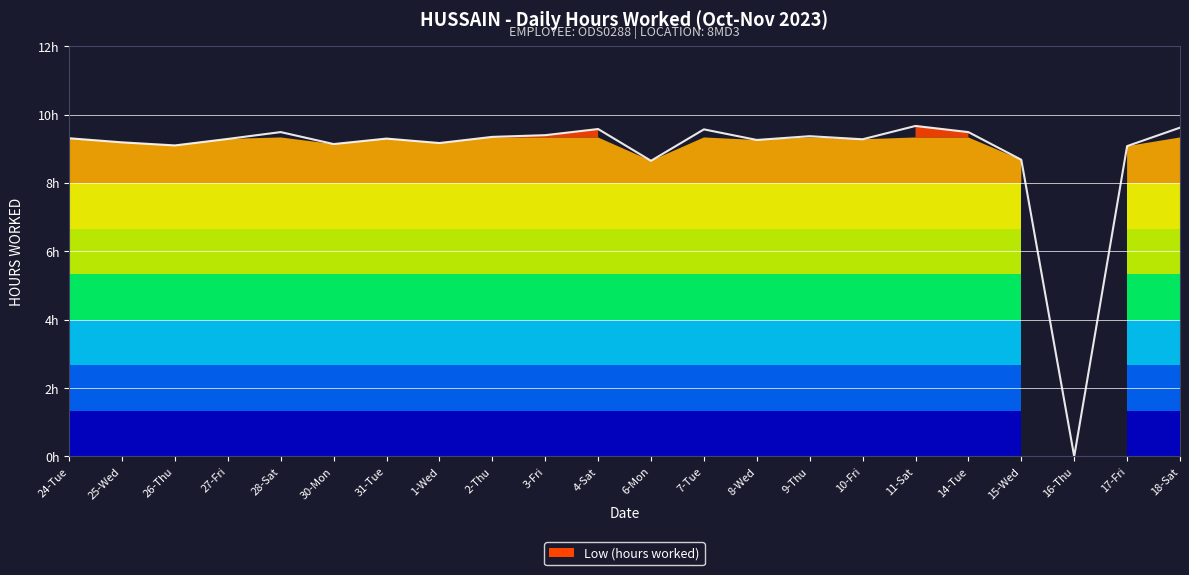

Count the number of values greater than 9.

19